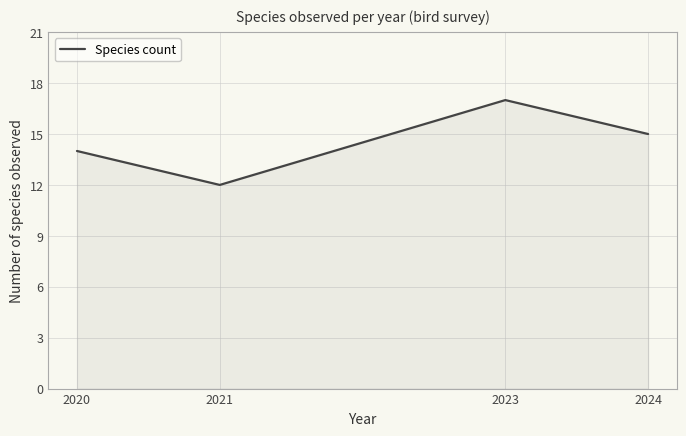

Reading left to right, transcribe all the data shown in this chart.

2020=14	2021=12	2023=17	2024=15